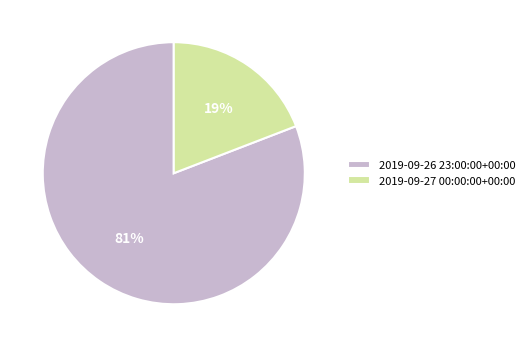

Between 2019-09-27 00:00:00+00:00 and 2019-09-26 23:00:00+00:00, which is larger?

2019-09-26 23:00:00+00:00